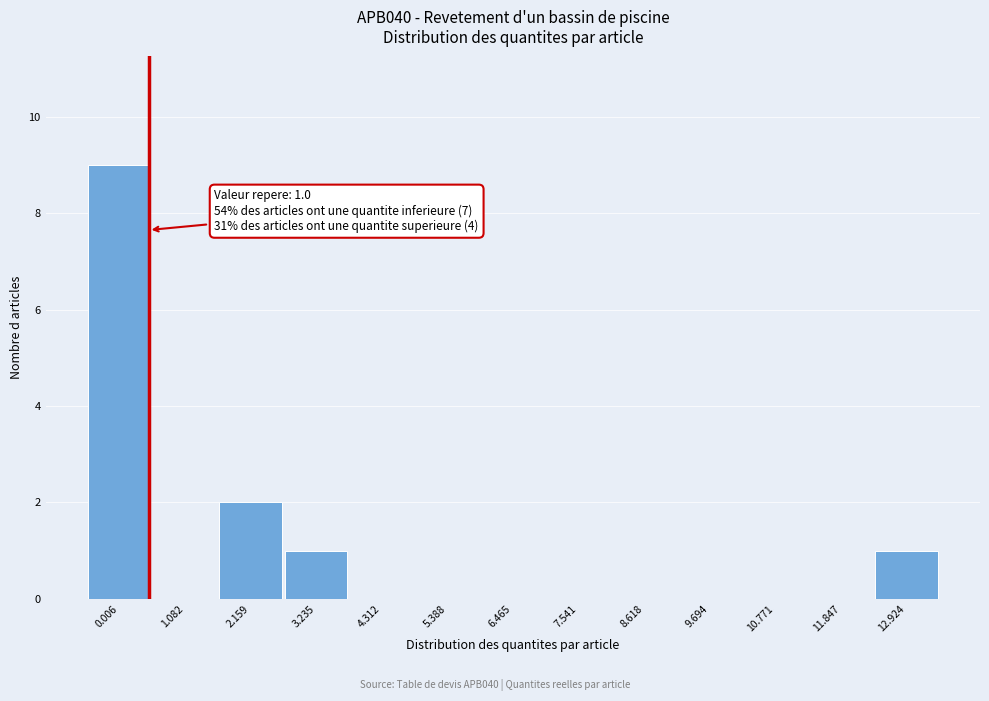

Reading right to left, what are all the values shown in this chart?

12.924=1	11.847=0	10.771=0	9.694=0	8.618=0	7.541=0	6.465=0	5.388=0	4.312=0	3.235=1	2.159=2	1.082=0	0.006=9